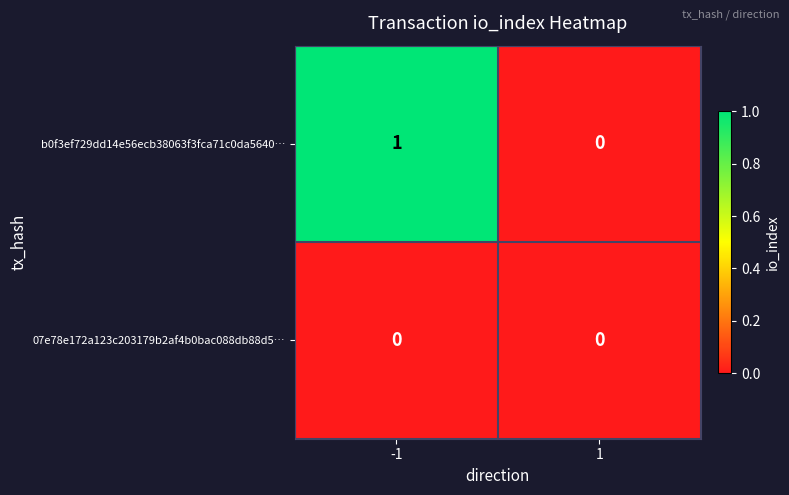

At -1, list the series in order from largest to smallest.

b0f3ef729dd14e56ecb38063f3fca71c0da5640…, 07e78e172a123c203179b2af4b0bac088db88d5…